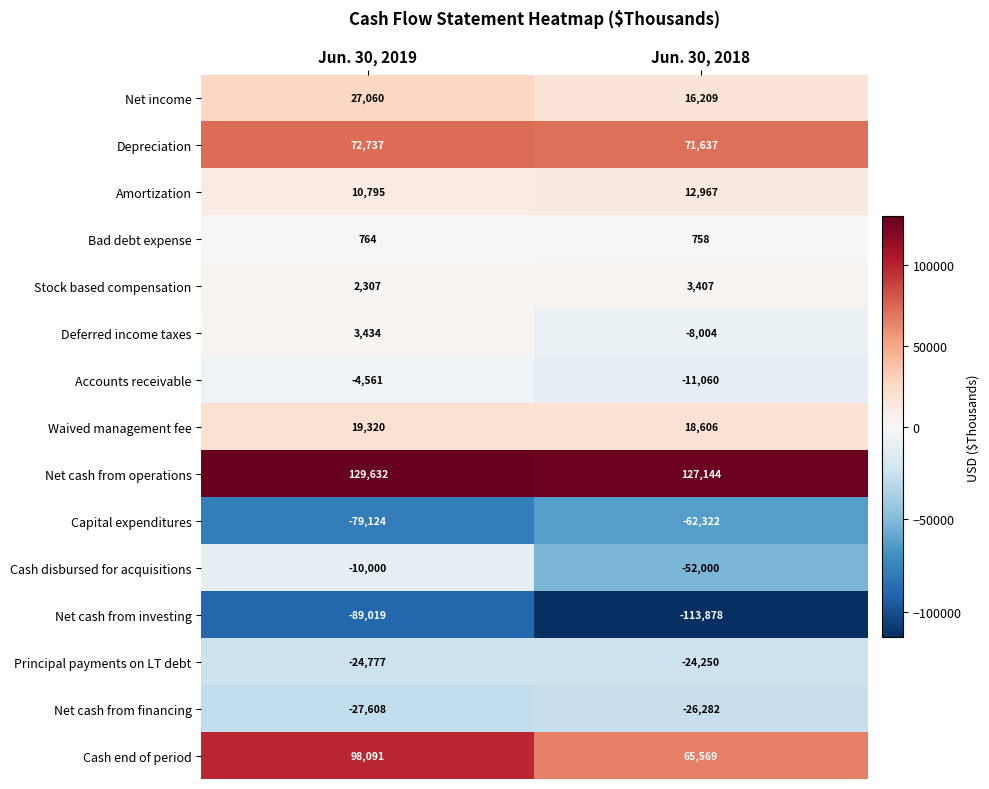

What is the greatest value displayed?

129632